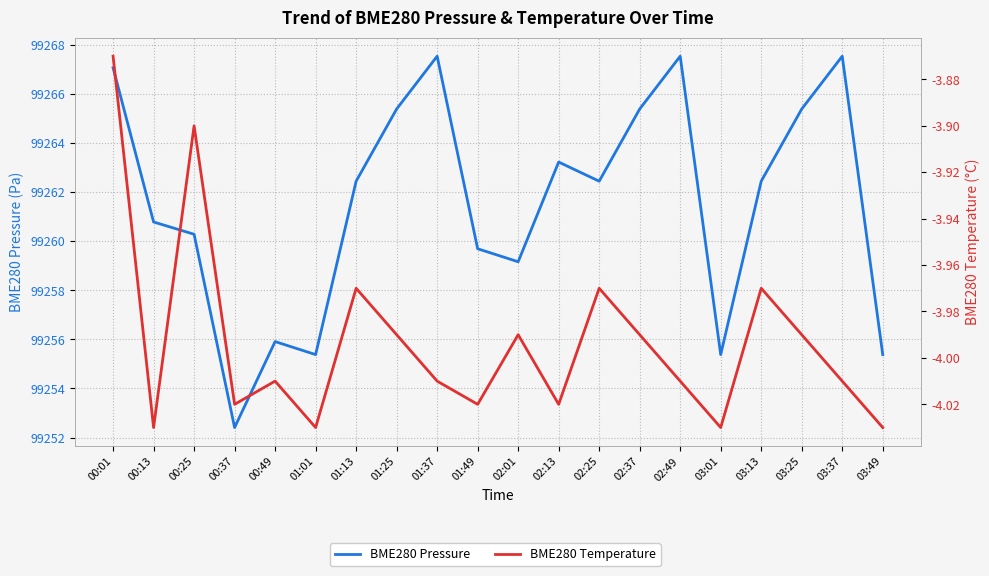

Where is the first local minimum for BME280 Pressure?

00:37